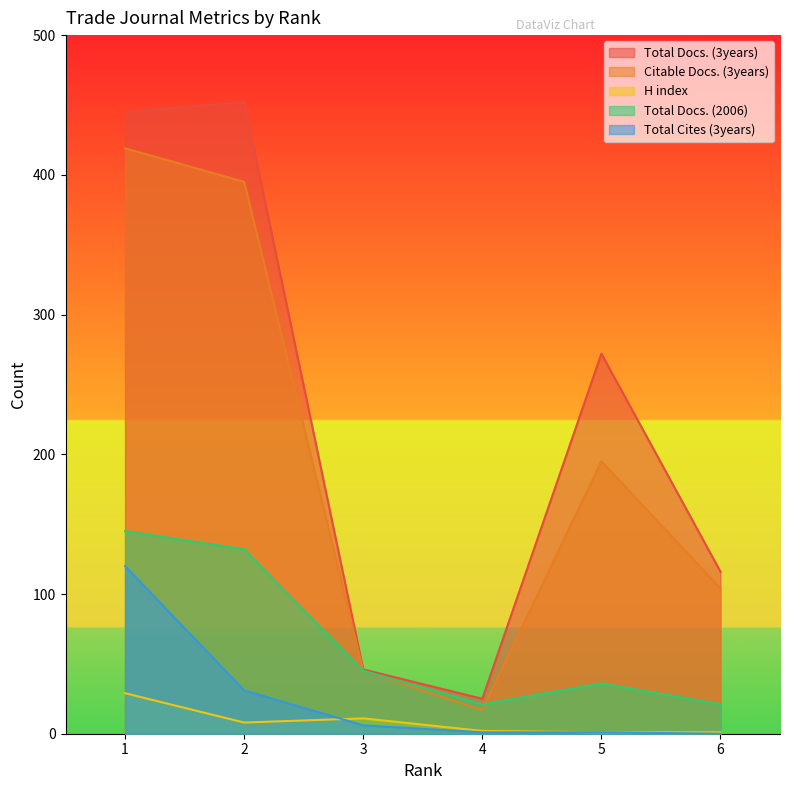

What is the value of the H index point at the 4th from the left?

2